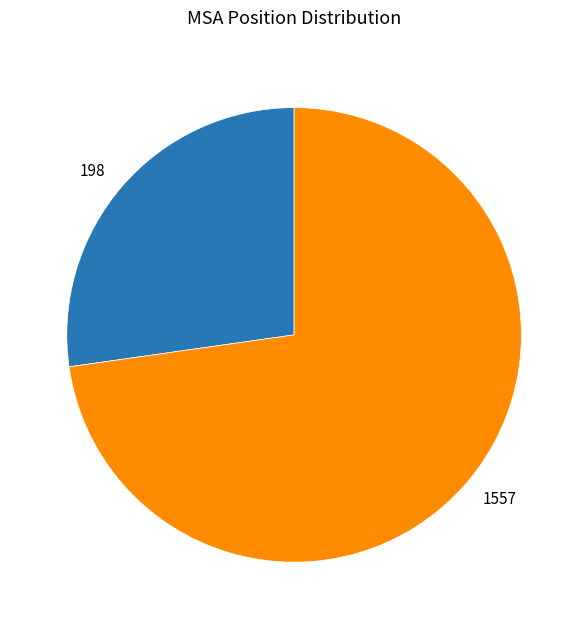

True or false: 1557 accounts for 84% of the total.

False